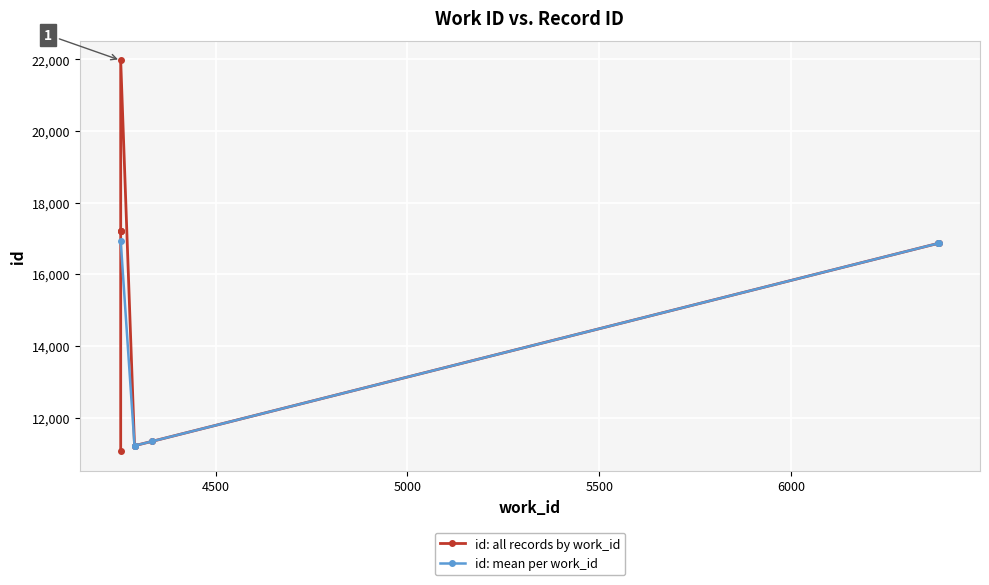

How many data points does each series have?

10